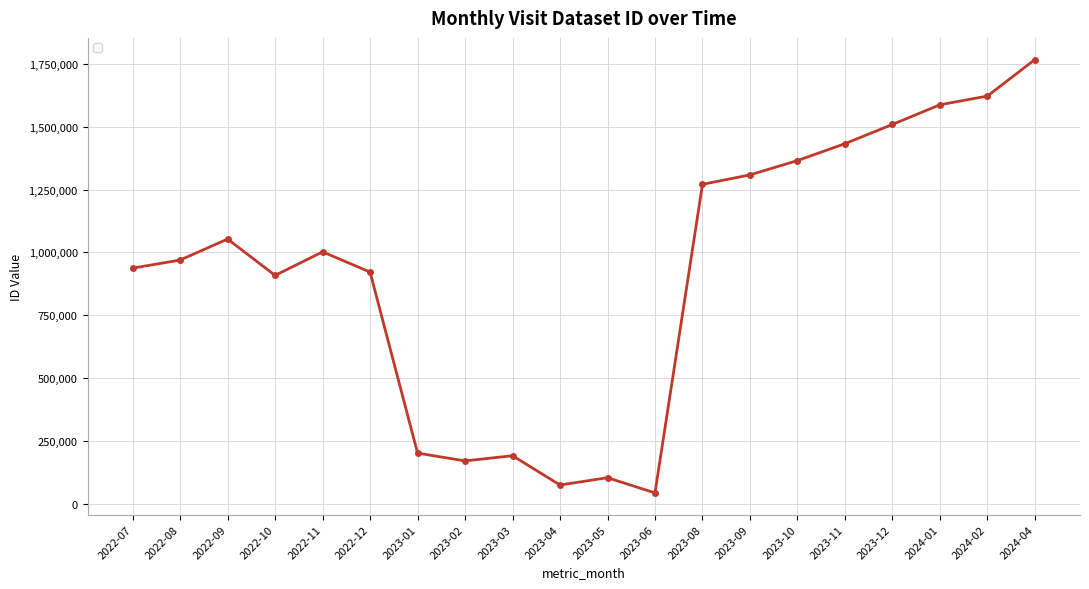

How many interior local peaks (higher than both neighbors) does the data have?

4